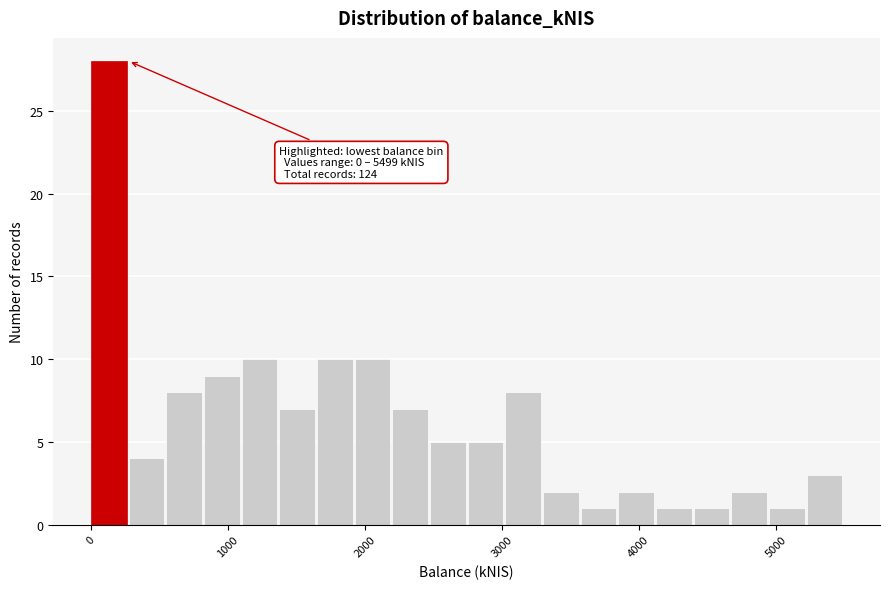

Around what value on the x-axis is the tallest bar? Give the approximate position of its centre, as read against the axis.

100